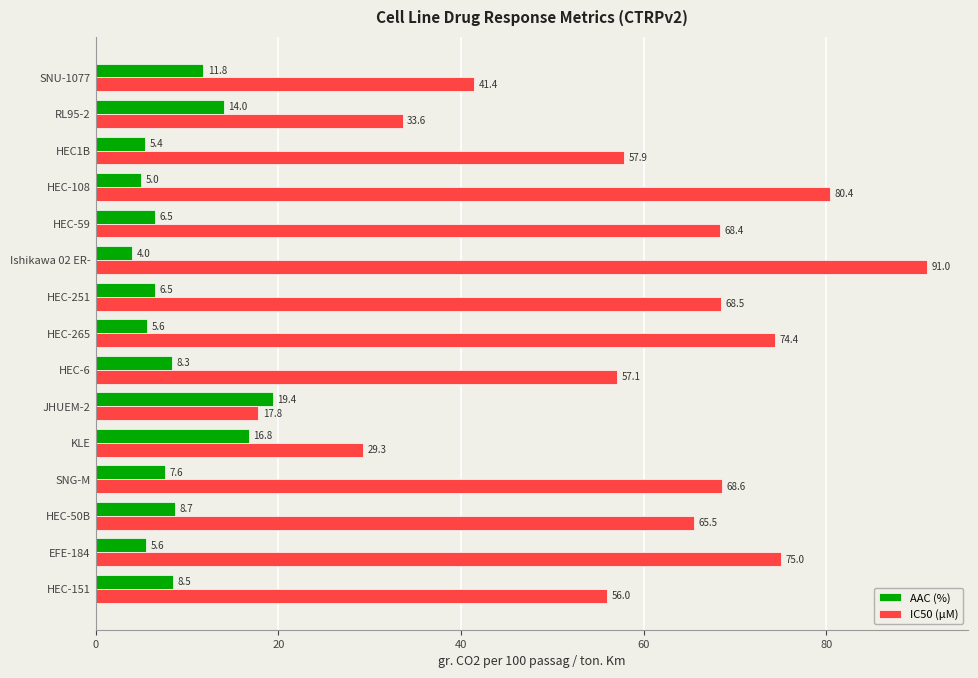

Where is IC50 (µM) nearest to the value 54?

HEC-151